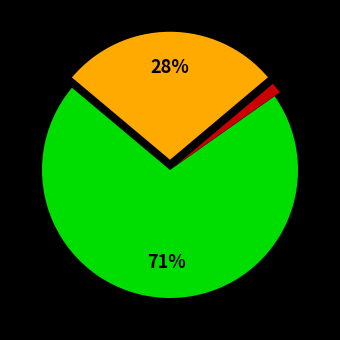

To the nearest percent, what is the average slice percentage?

33%